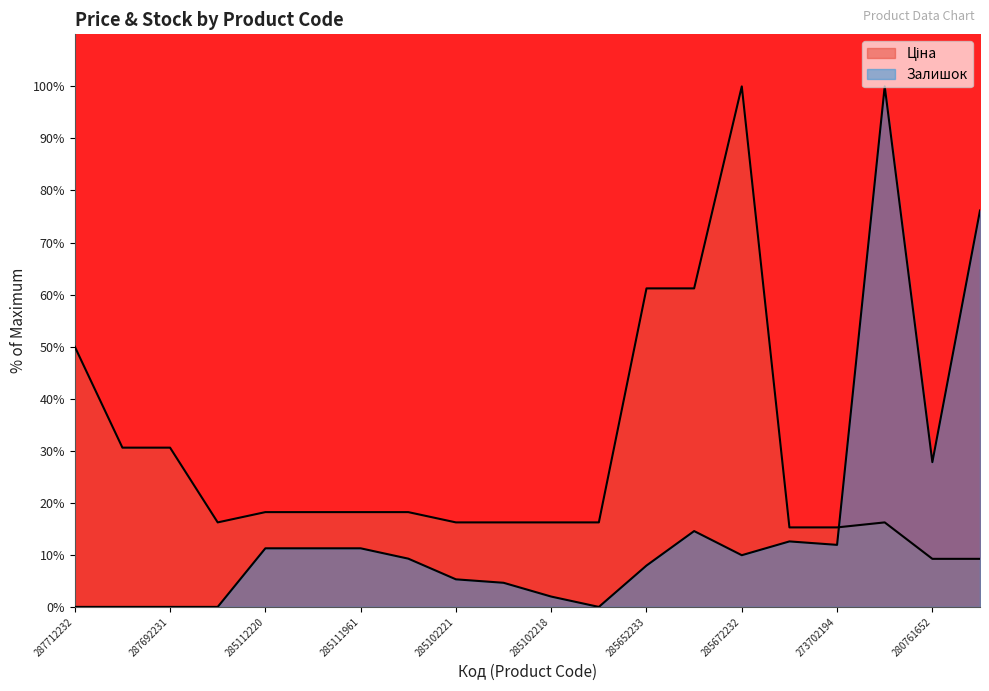

Which series has the largest range (max minus min)?

Залишок